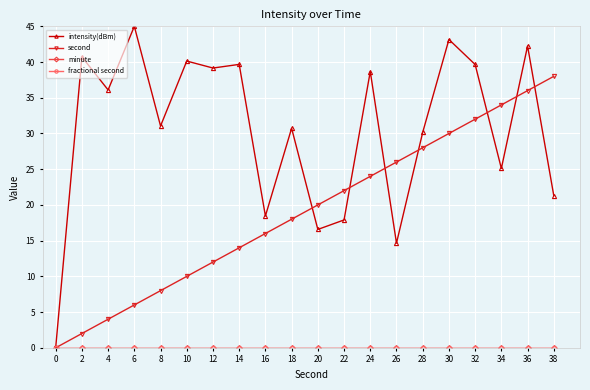

Which series has the largest total across all categories?

intensity(dBm)